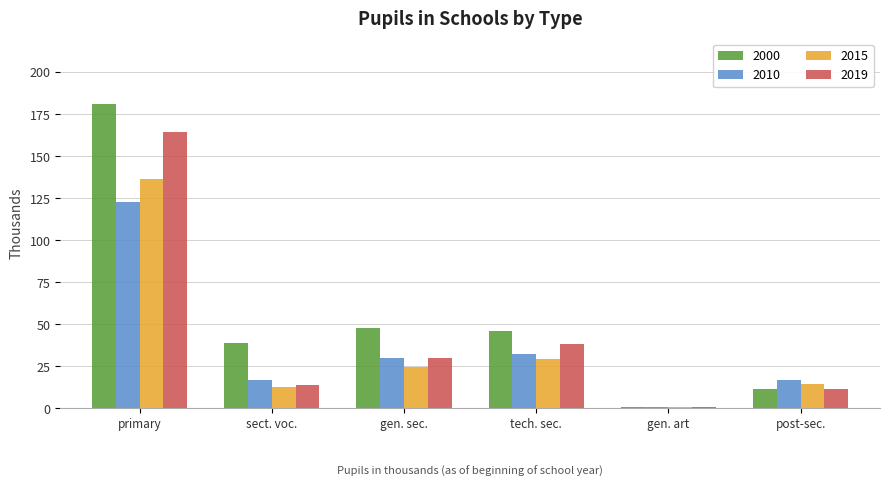

How many values in the 2015 series exceed 24?

3